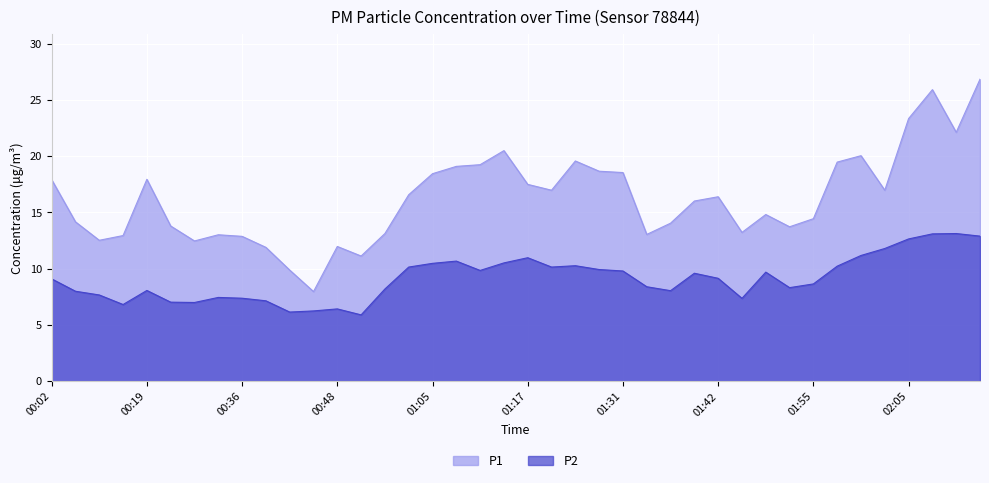

Does the chart display data point markers on the line(s)?

No